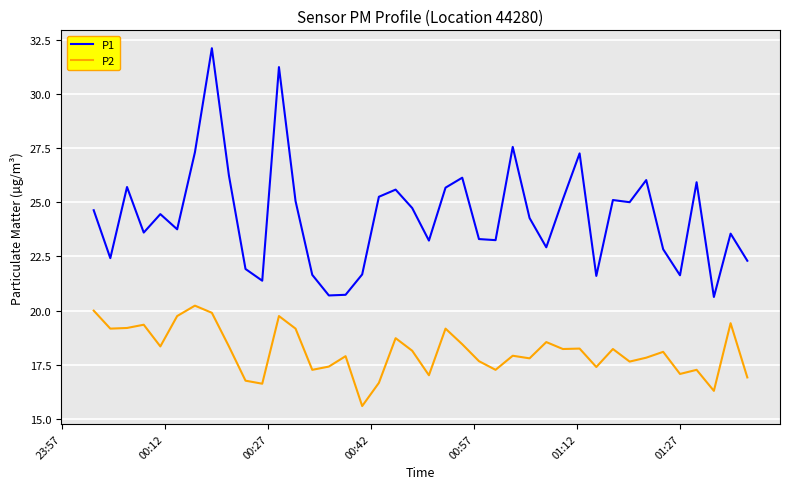

True or false: P1 and P2 intersect in this chart.

False